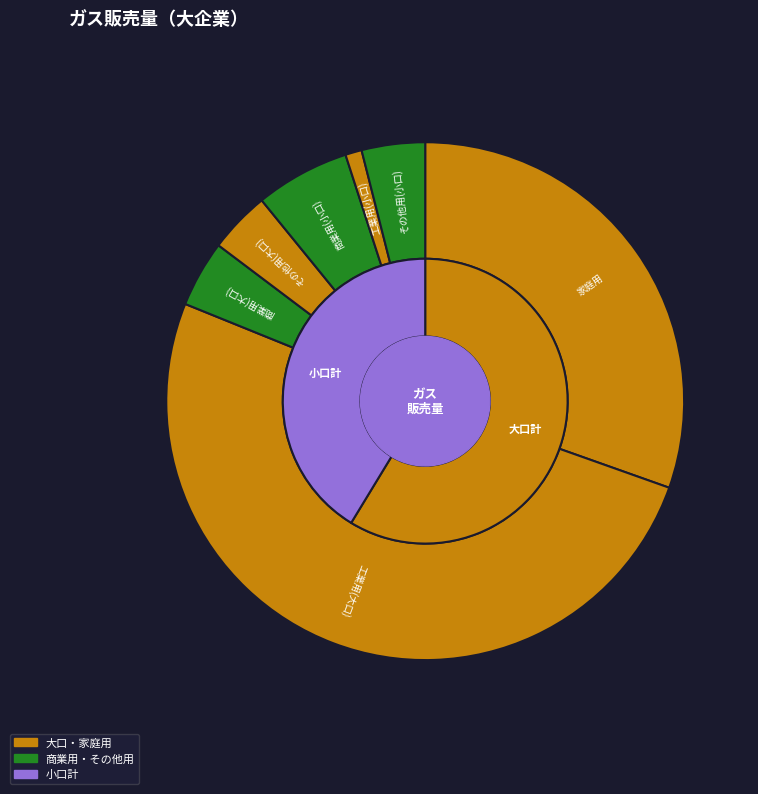

What percentage is the 商業用(小口) slice, to the nearest percent?

6%